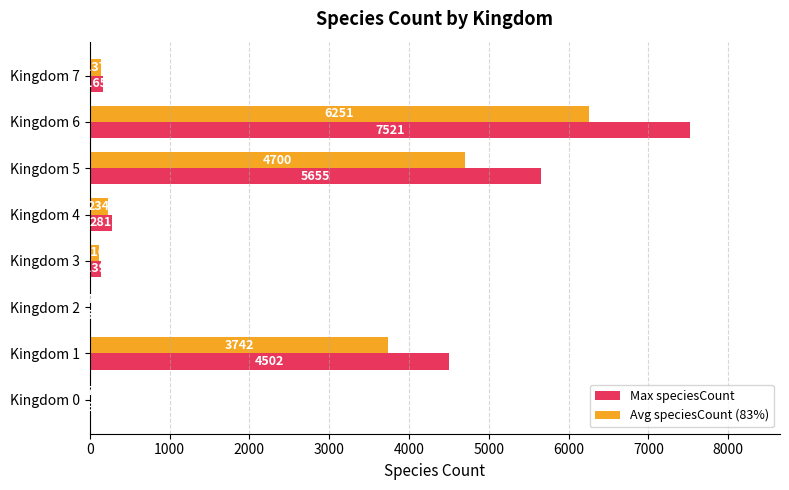

The Avg speciesCount (83%) series shows 7.5 at Kingdom 0. True or false?

True